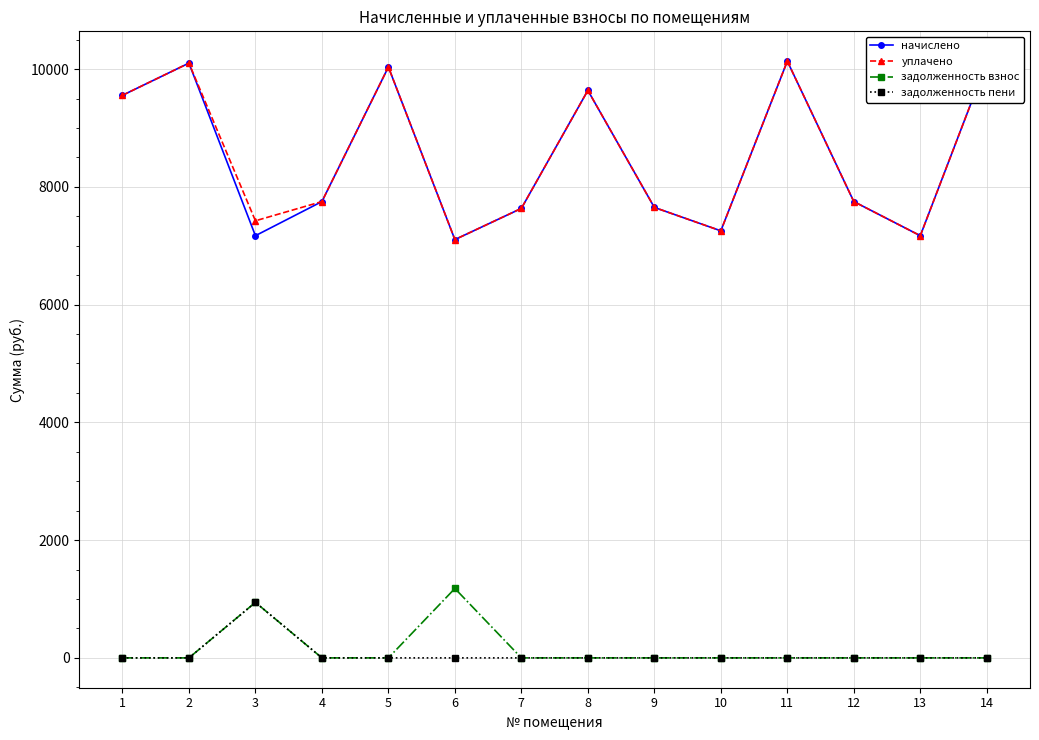

What is the total value across all series at 11?

20269.4